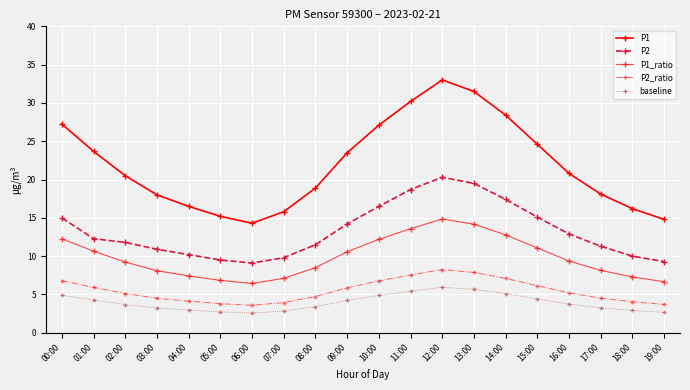

How many values in the P1 series are below 20?

9